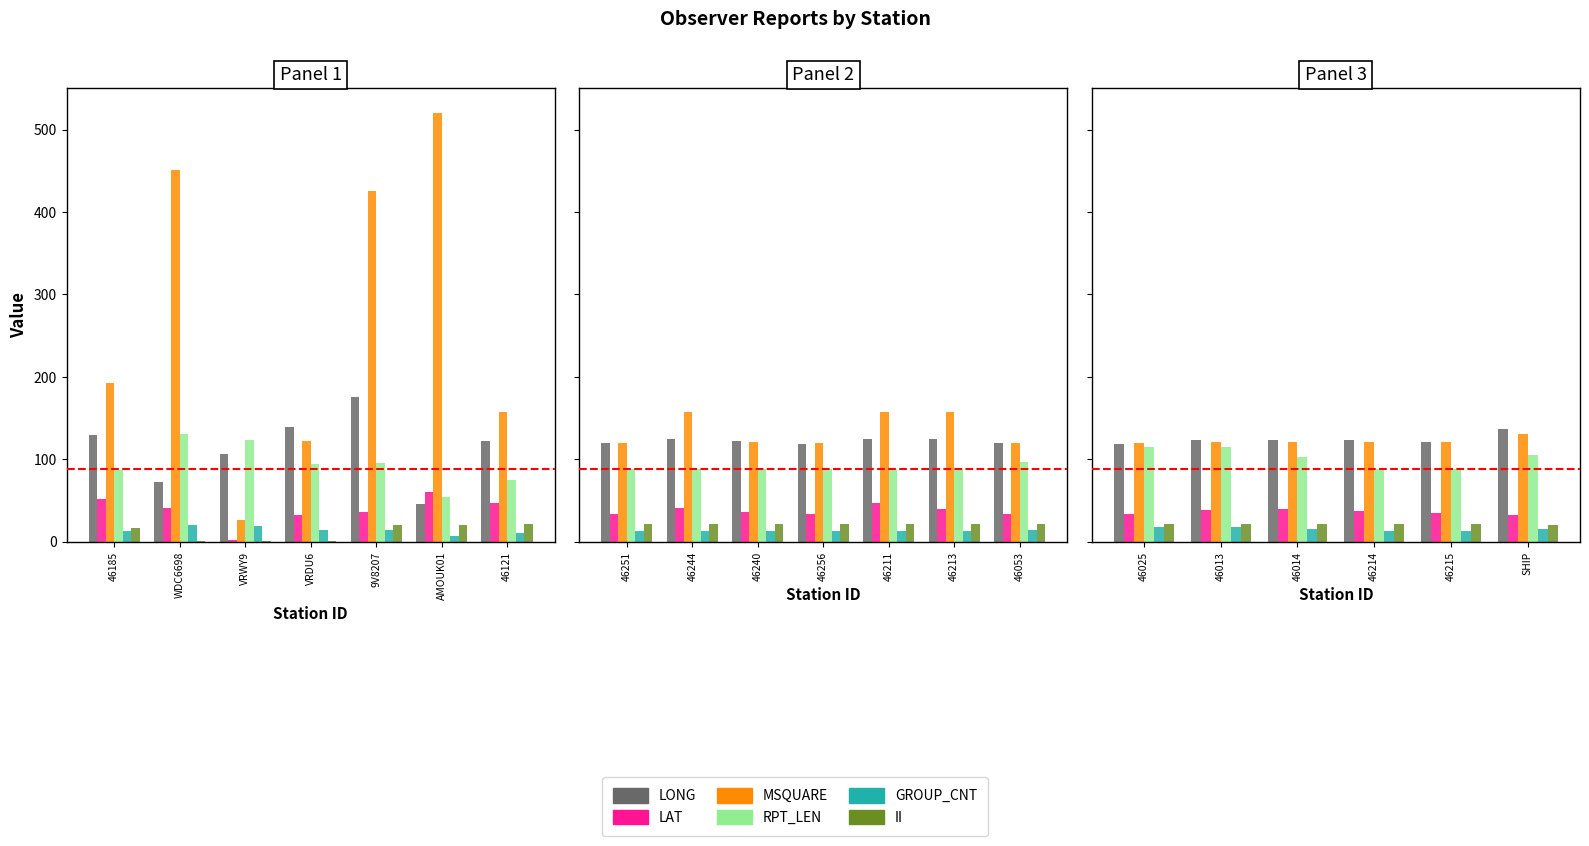

Between 46013 and 46014, which is larger?

46014